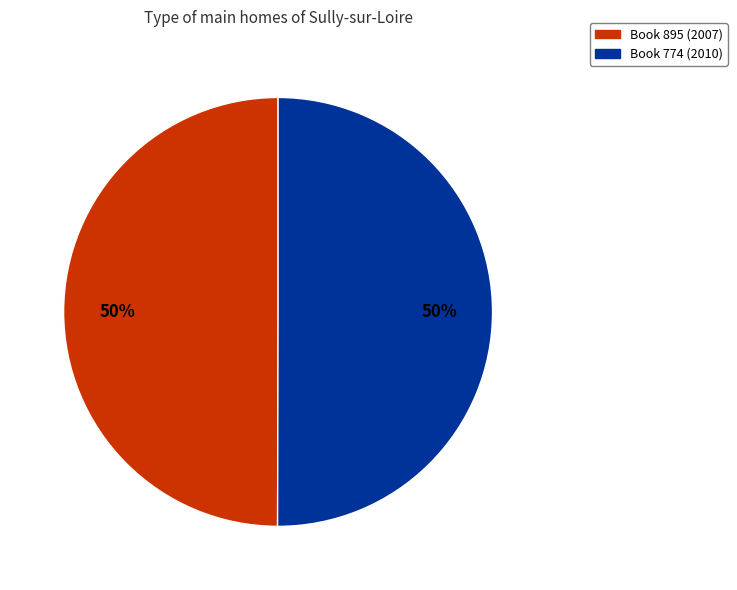

The Book 895 (2007) slice represents 50% of the pie. True or false?

True